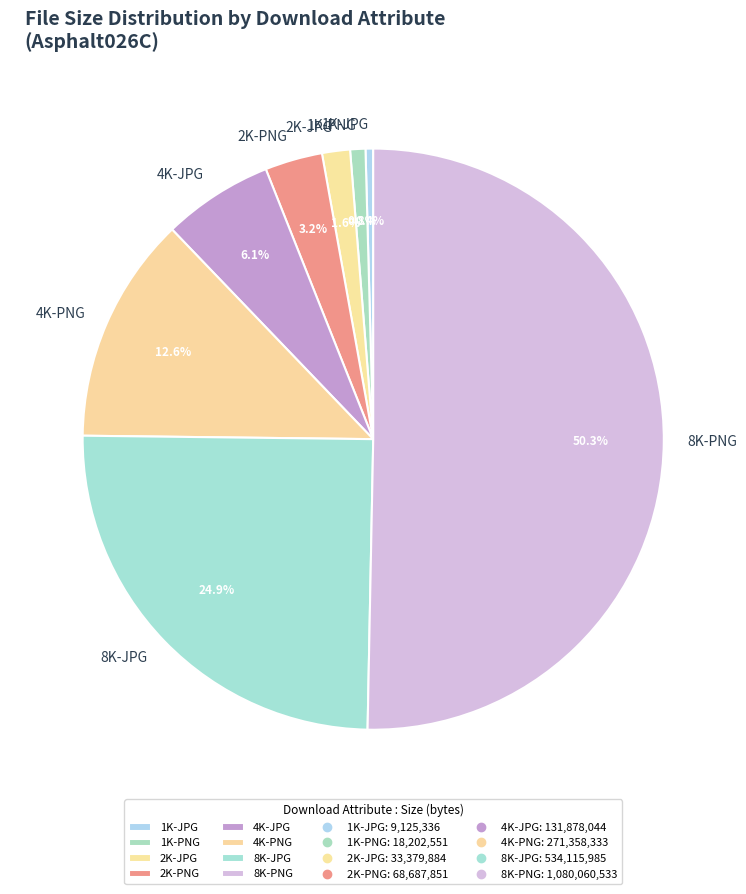

Approximately how many times larger is the value at 4K-PNG compared to 4K-JPG?

2.1